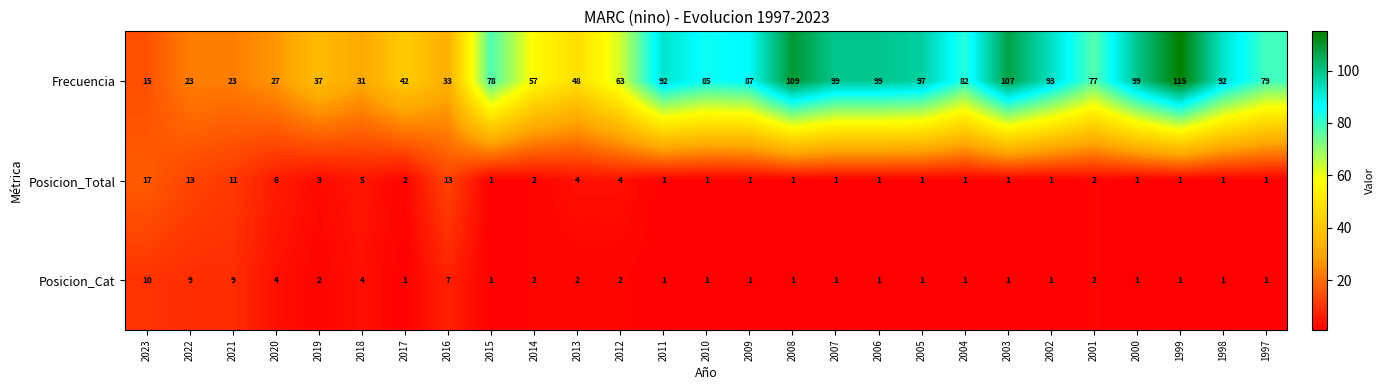

What is the difference between the Posicion_Cat values at 2023 and 2017?

9